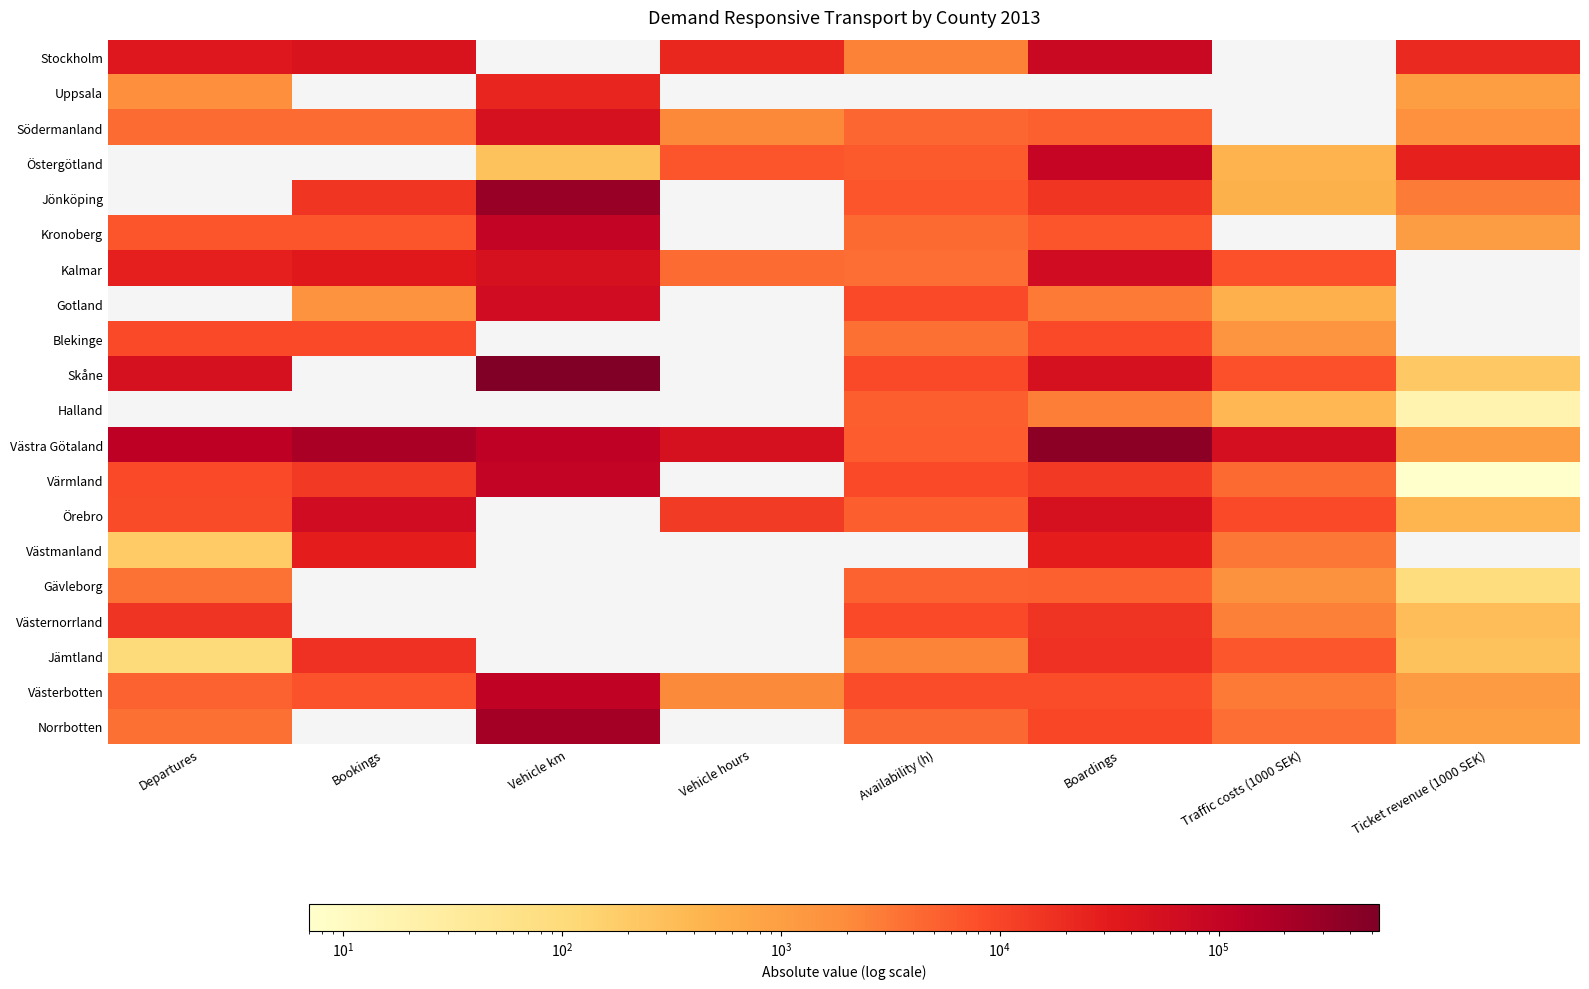

What is the greatest value displayed?

540161.0